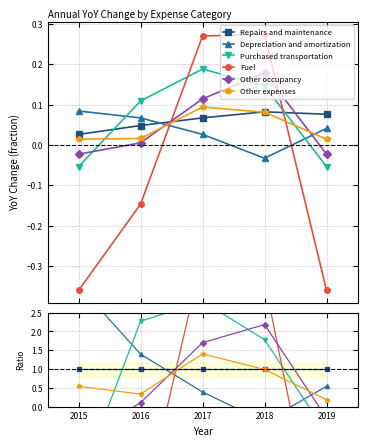

True or false: Other occupancy has more than 2 interior local peaks.

False